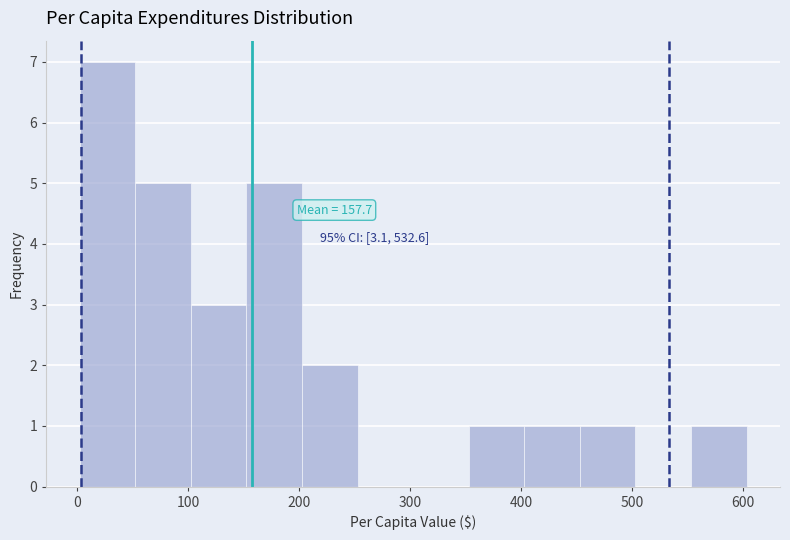

Which range on the x-axis has the tallest bar?

0 to 50